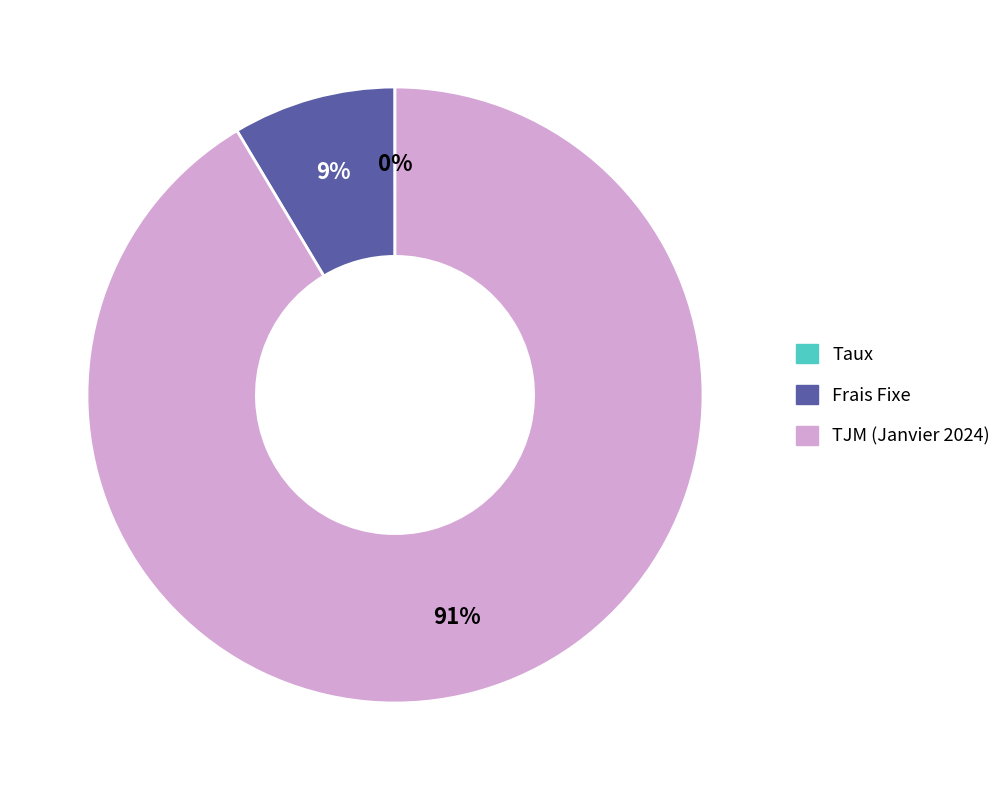

Which category accounts for the majority?

TJM (Janvier 2024)